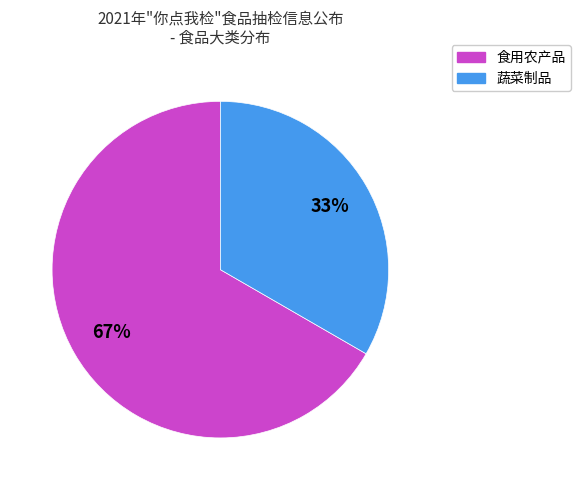

How many segments does this pie chart have?

2